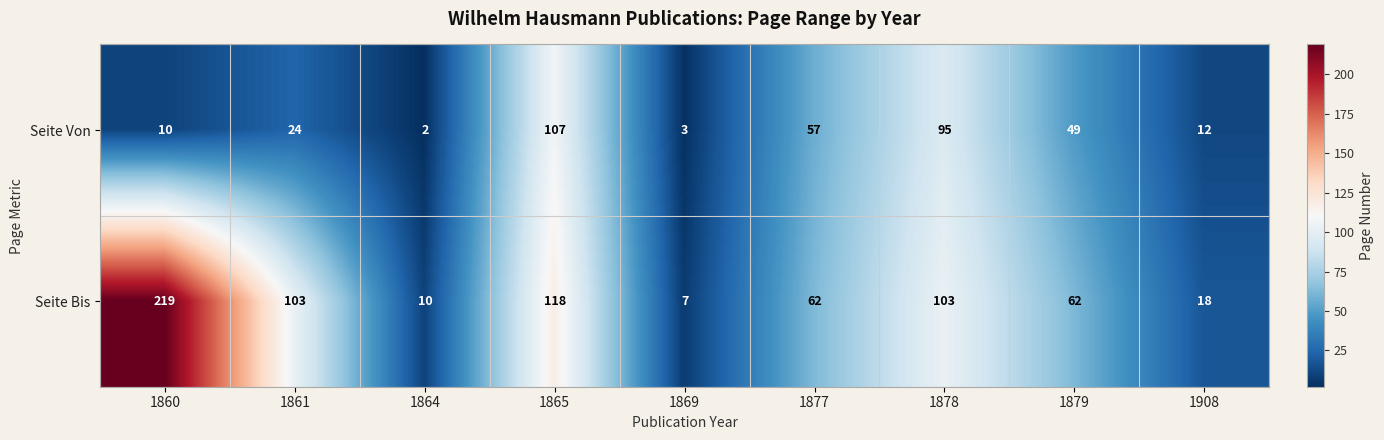

Count the number of categories in the chart.

9